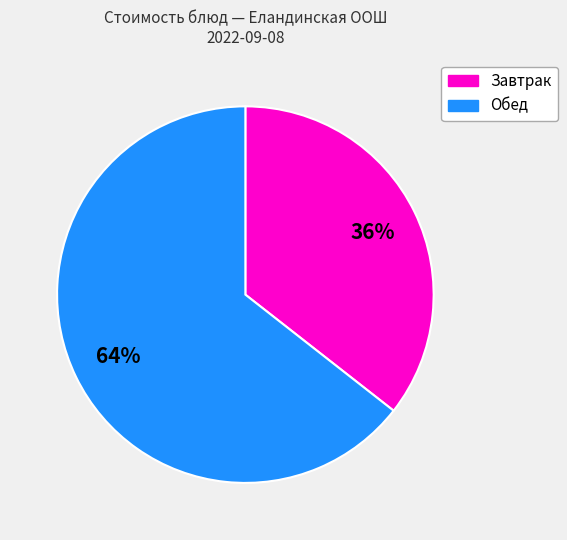

To the nearest percent, what is the average slice percentage?

50%